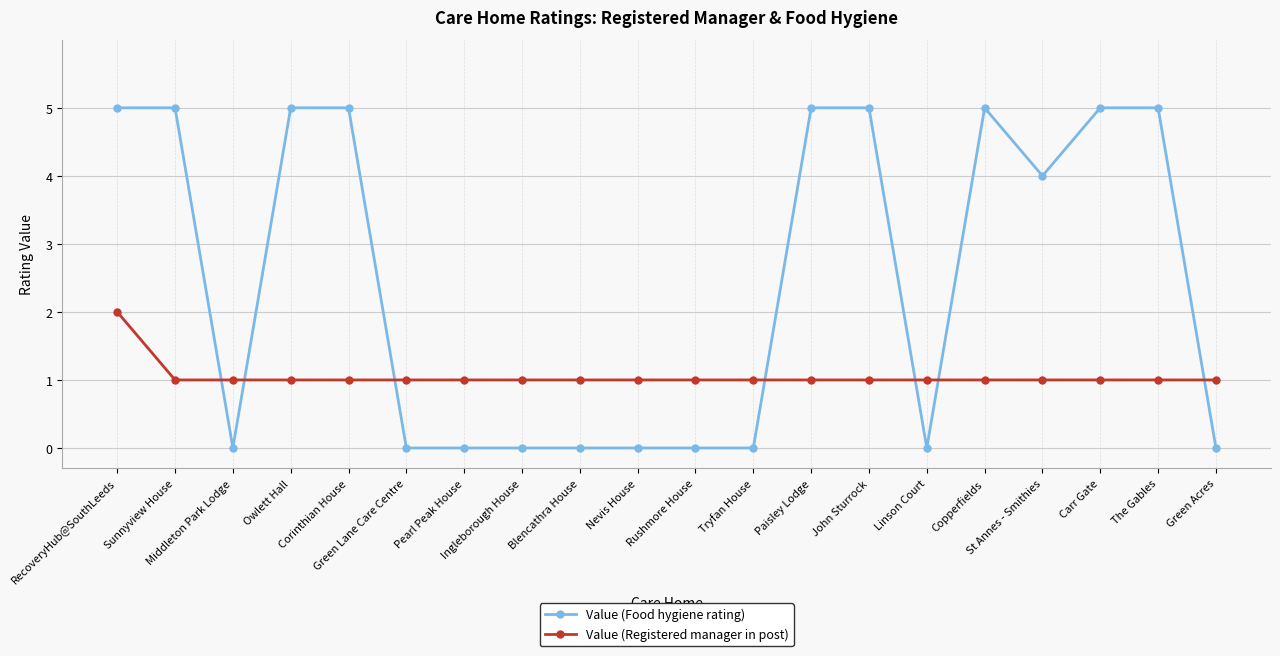

What is the maximum value shown in the chart?

5